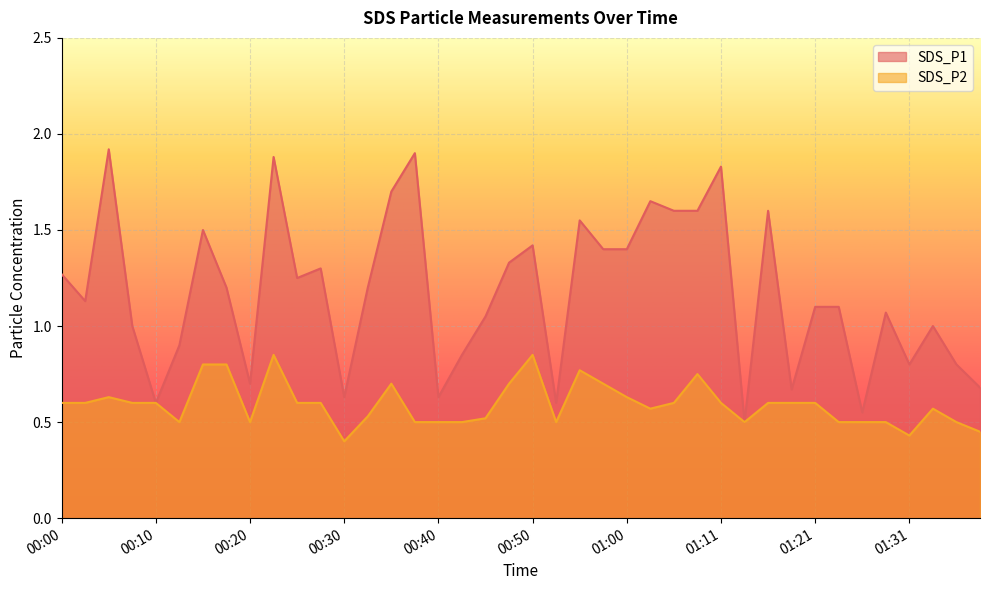

Rank the categories by SDS_P2 value from lowest to highest.

00:30, 01:31, 01:39, 00:13, 00:20, 00:37, 00:40, 00:42, 00:53, 01:13, 01:24, 01:26, 01:29, 01:36, 00:45, 00:32, 01:03, 01:33, 00:00, 00:02, 00:07, 00:10, 00:25, 00:27, 01:05, 01:11, 01:16, 01:18, 01:21, 00:05, 01:00, 00:35, 00:47, 00:58, 01:08, 00:55, 00:15, 00:18, 00:22, 00:50